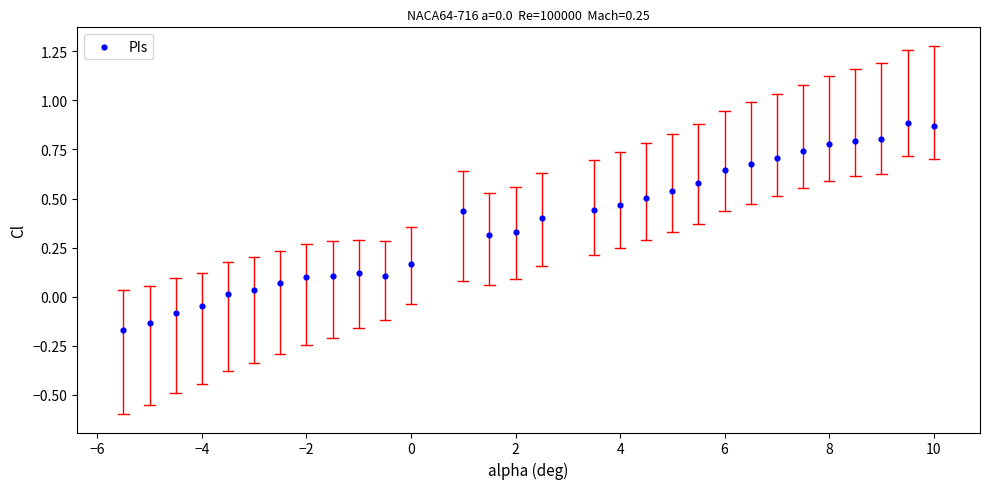

What is the range of Y values (max minus min)?

1.1